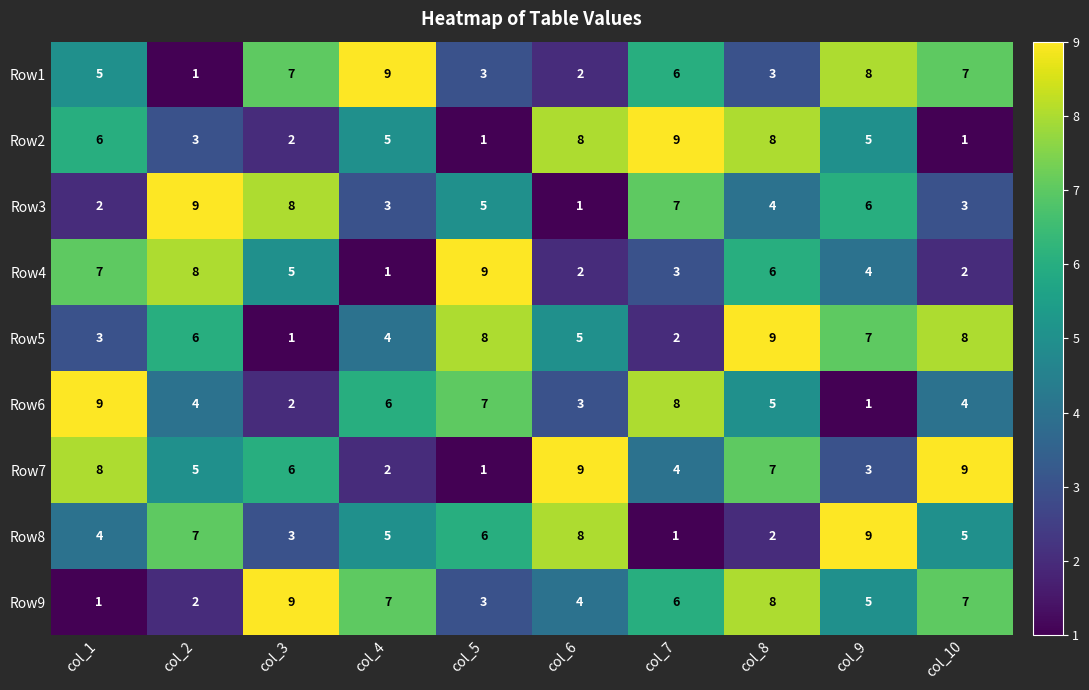

How many categories are shown in the chart?

10